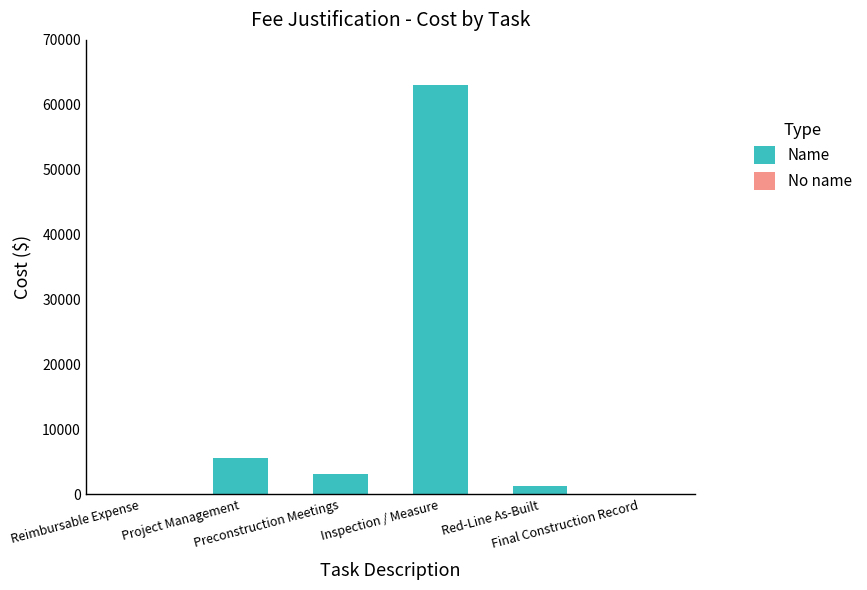

What is the maximum value for Name?

63003.7